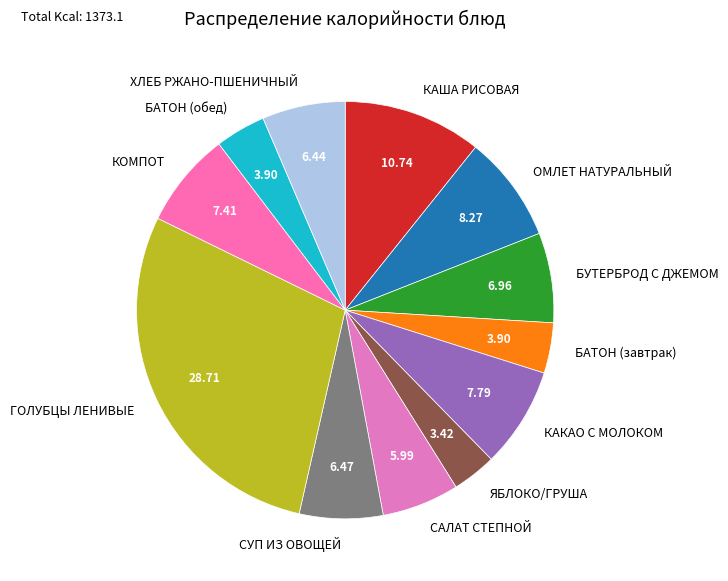

What is the largest slice in the pie chart?

ГОЛУБЦЫ ЛЕНИВЫЕ